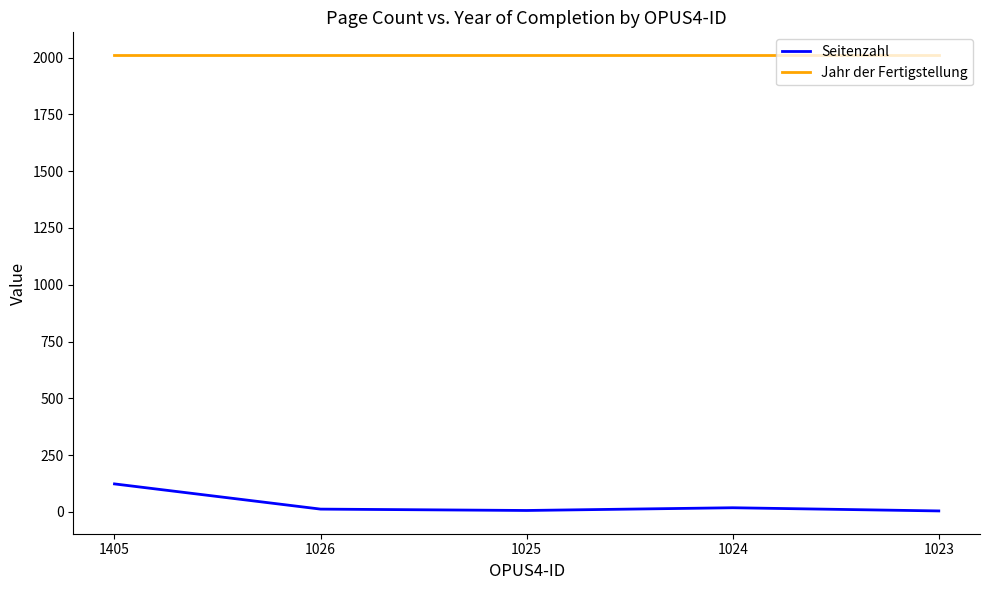

Rank the series by their maximum value, from lowest to highest.

Seitenzahl, Jahr der Fertigstellung